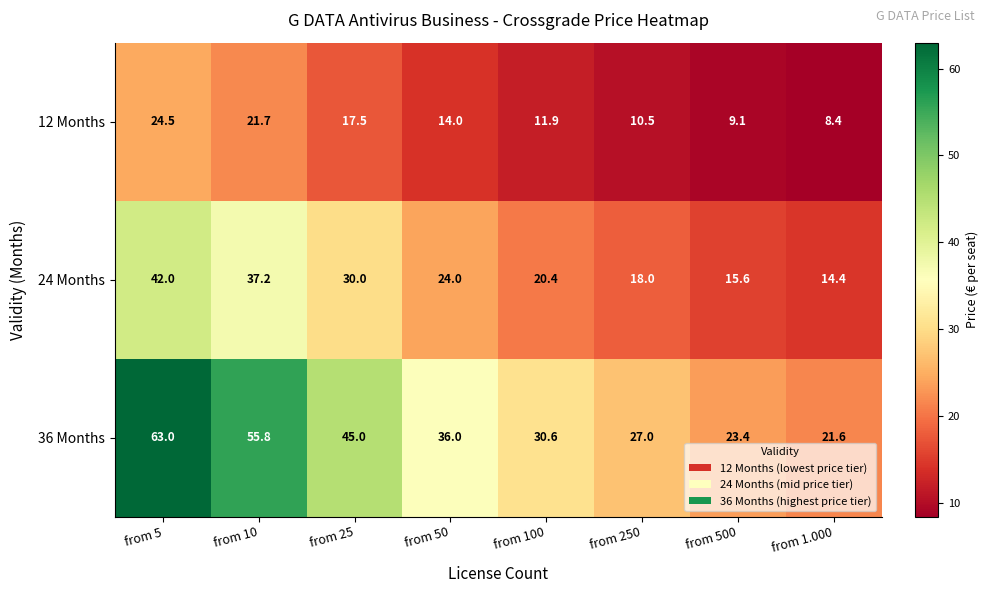

Is it true that 24 Months equals 18.9 at from 5?

False